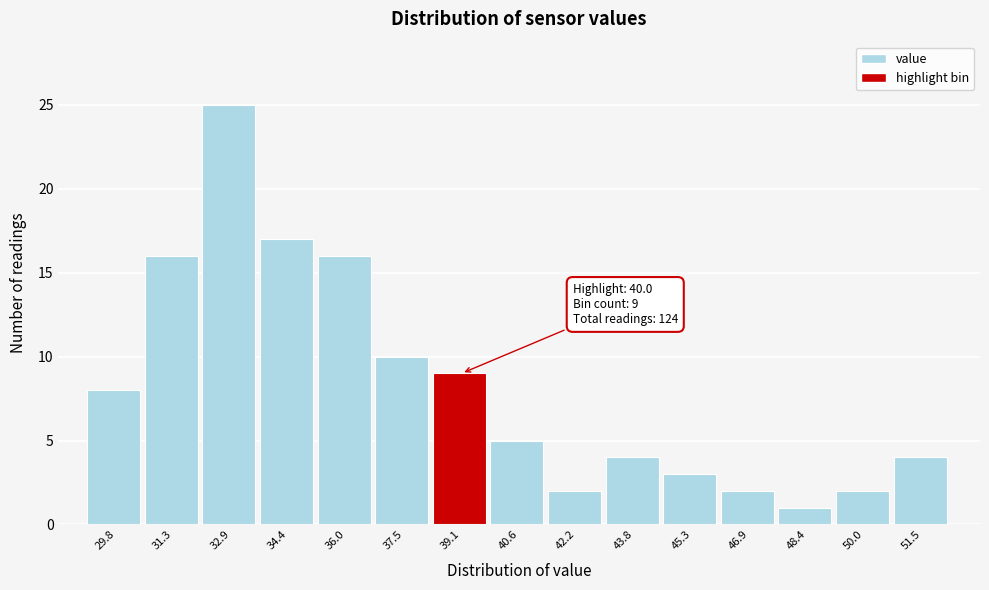

Reading left to right, transcribe all the data shown in this chart.

29.8=8	31.3=16	32.9=25	34.4=17	36.0=16	37.5=10	39.1=9	40.6=5	42.2=2	43.8=4	45.3=3	46.9=2	48.4=1	50.0=2	51.5=4